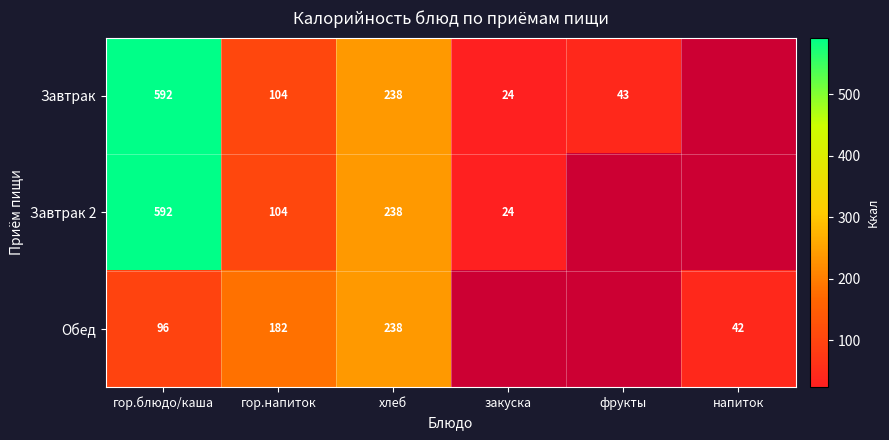

Is it true that Завтрак 2 equals 170 at гор.напиток?

False